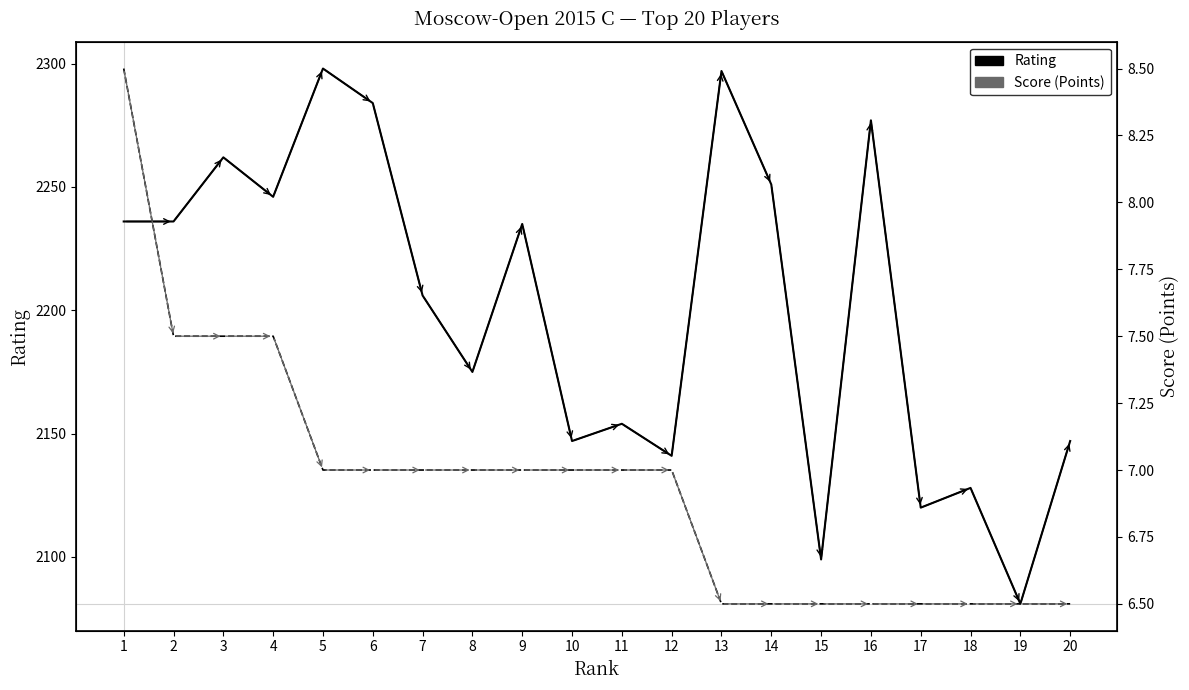

What is the difference between the maximum and second lowest values in the Score series?

2.0